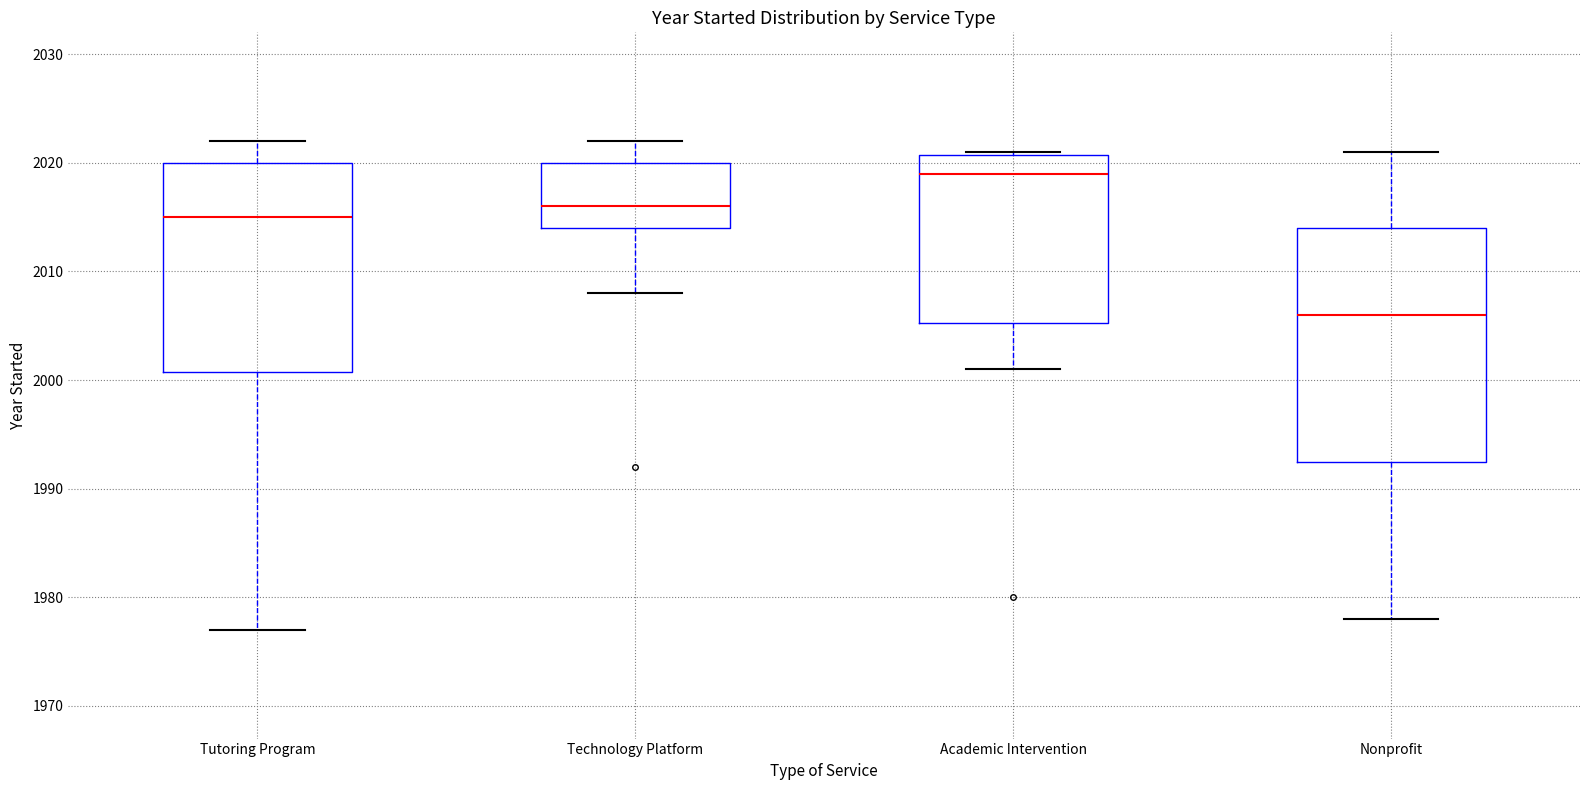

Which box's median line is the lowest?

Nonprofit